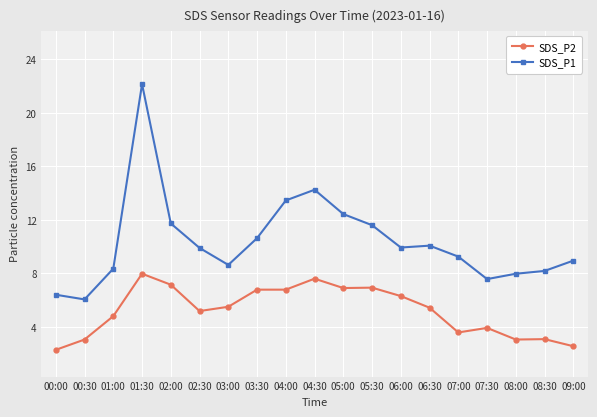

What is the sum of the SDS_P2 values at 01:00 and 08:30?

7.9